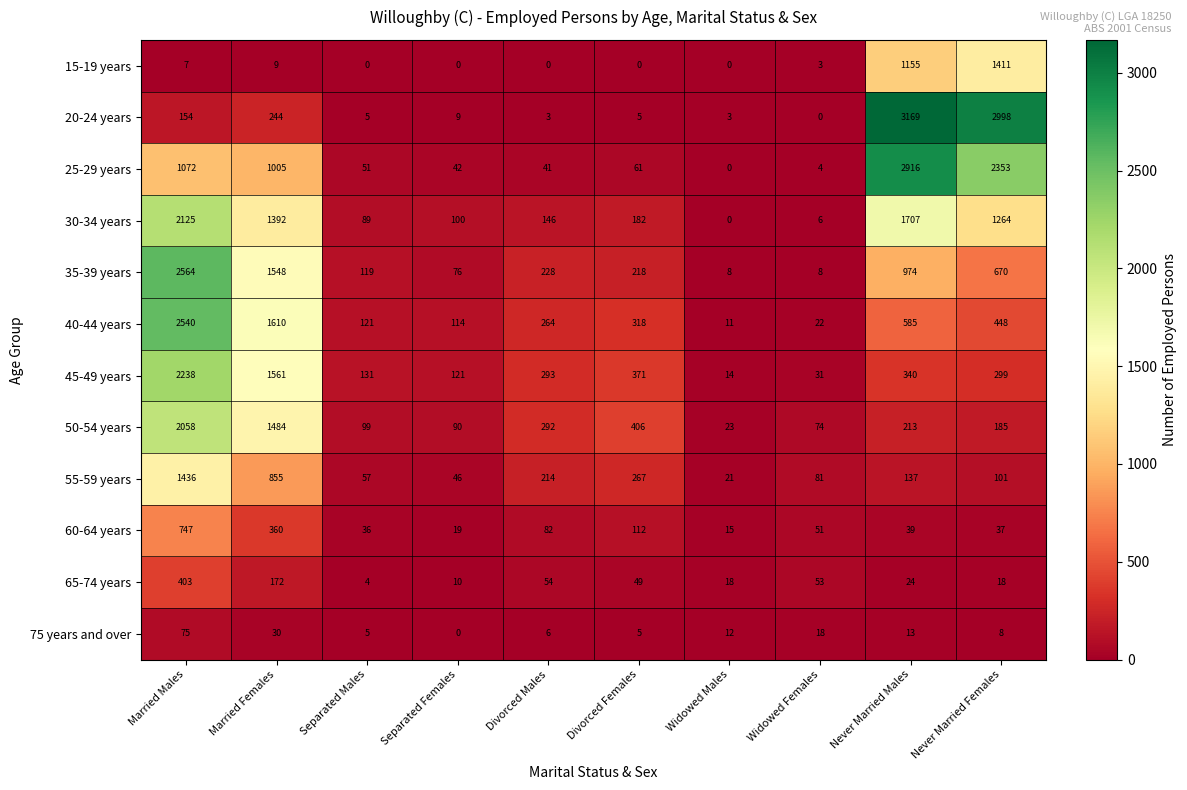

Is it true that 75 years and over equals 42 at Married Females?

False